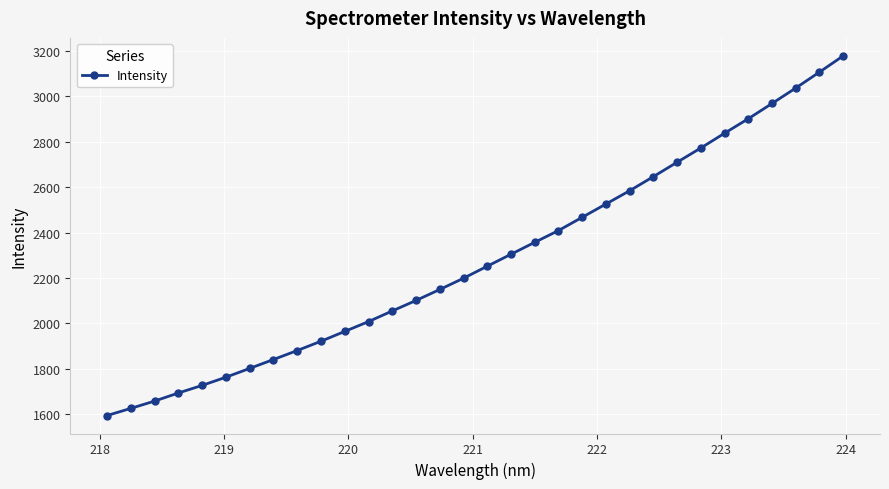

How many lines are shown in the chart?

1